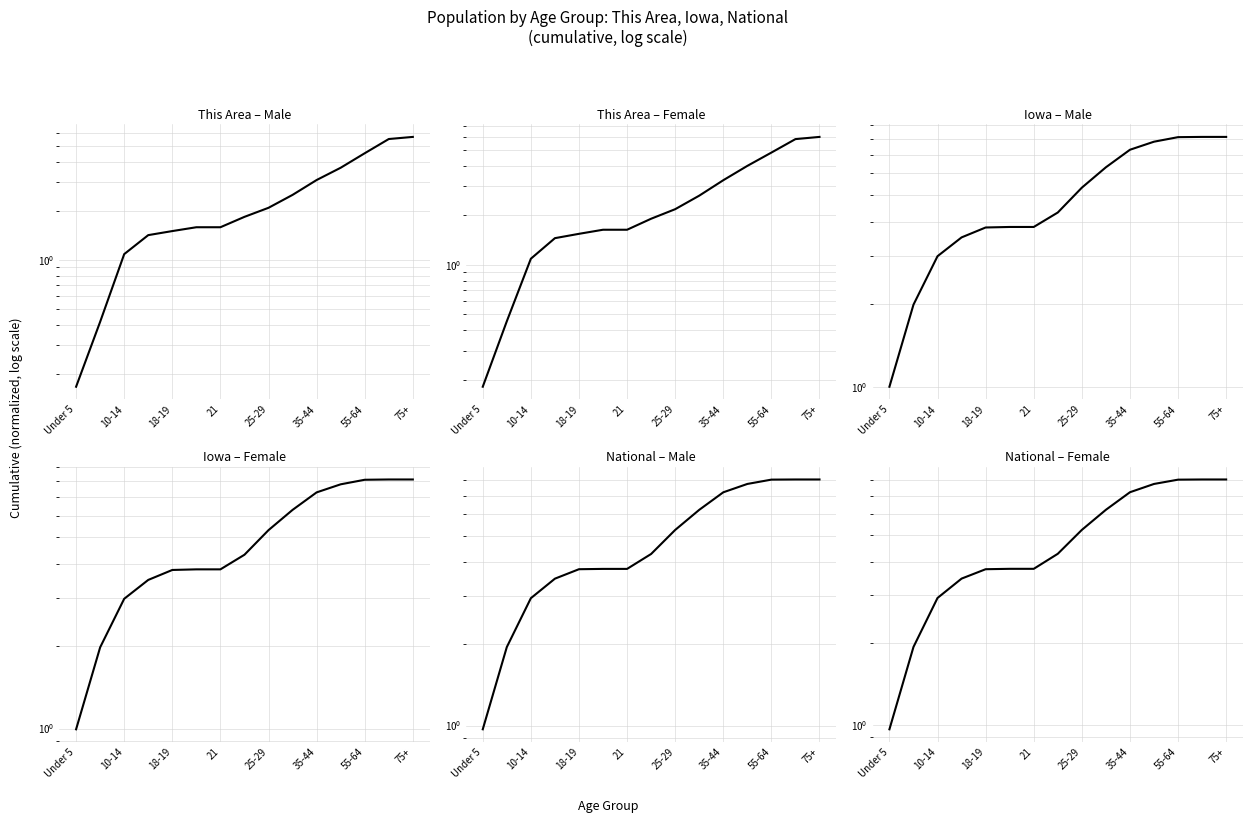

What is the sum of all This Area – Male values?

36.6